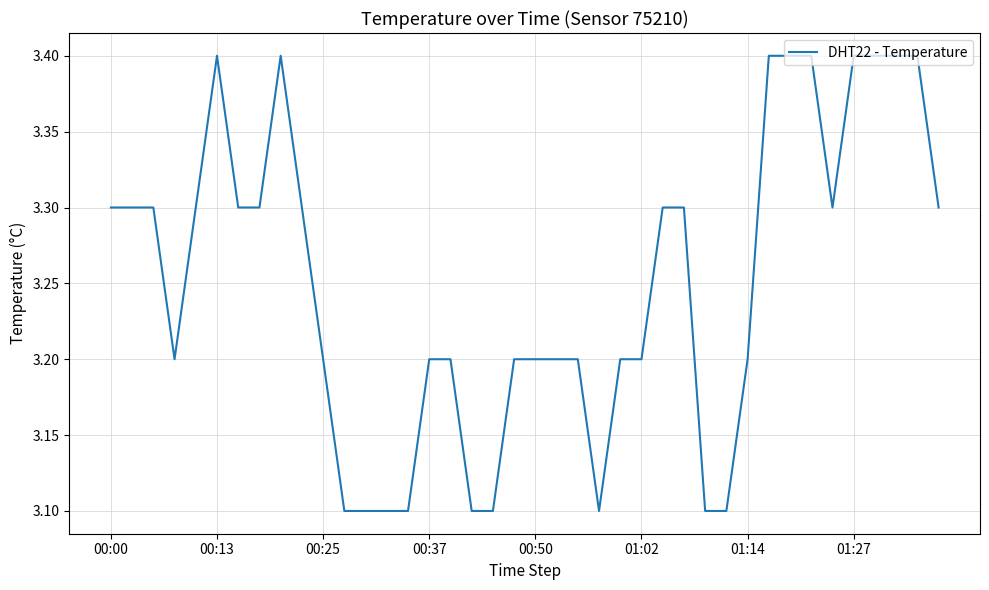

Count the values in the range 3 to 4.

40